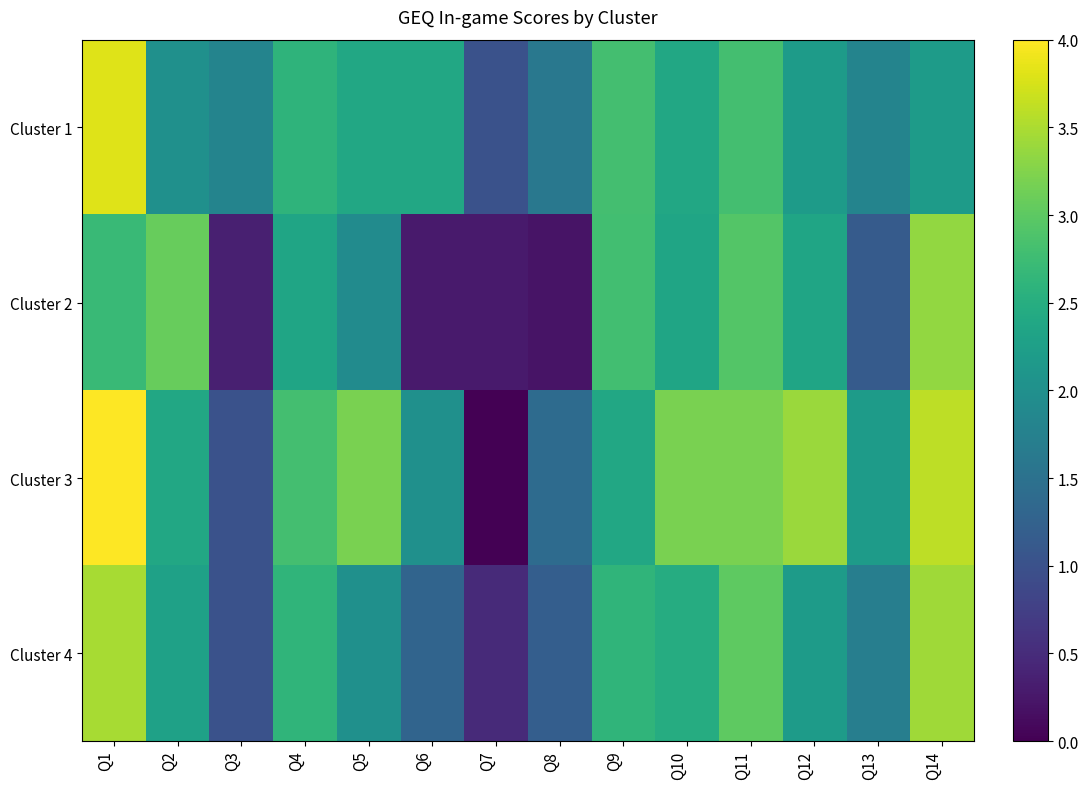

Which has a higher value, Q4 or Q10?

Q4